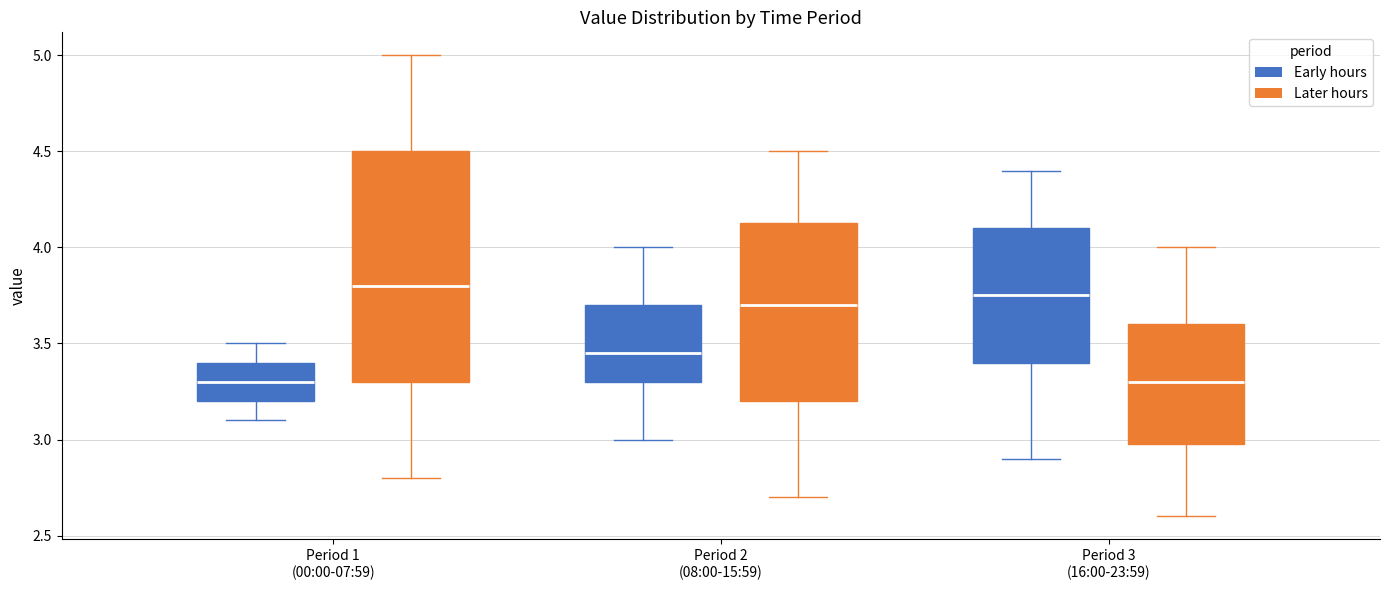

Which box is the tallest, from its lower edge to its upper edge?

Period 1 (00:00-07:59) (Later hours)